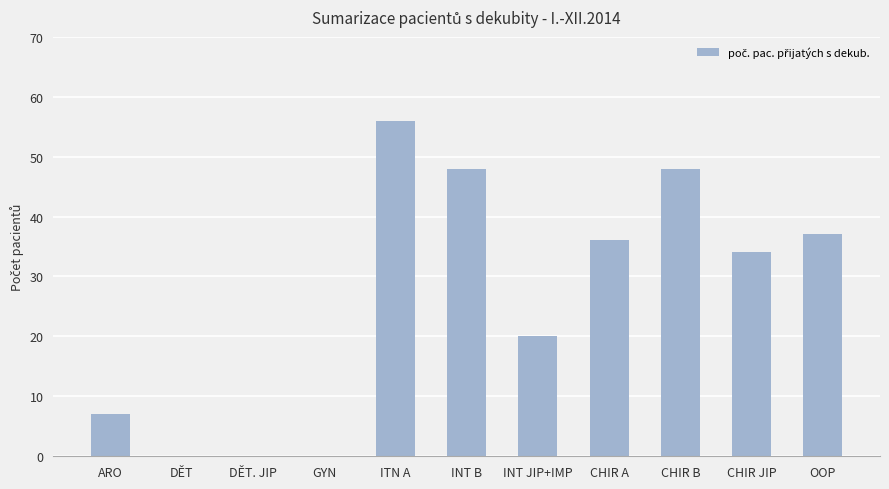

Count the values in the range 0 to 48.

10